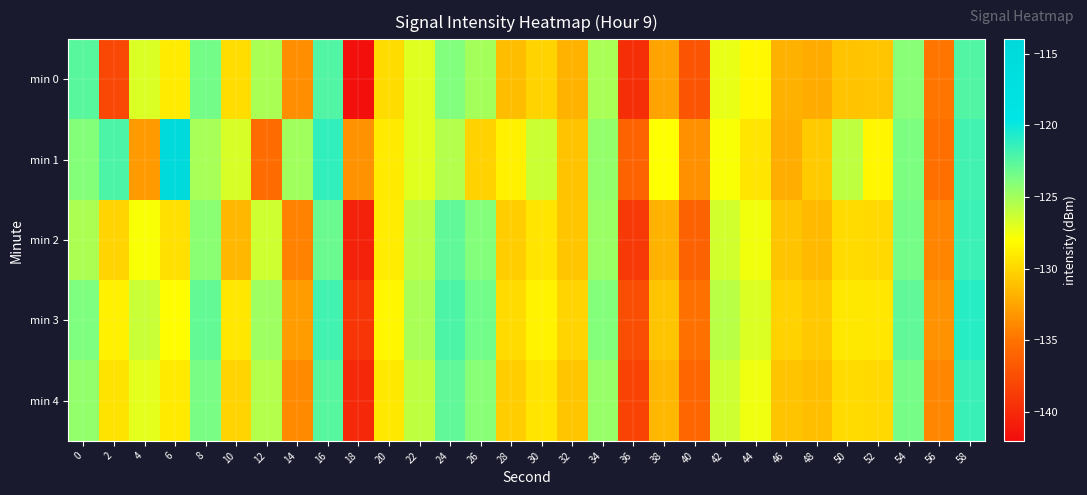

Reading left to right, extract all data points from this chart.

min 0: 0=-122.6	2=-138.0	4=-126.8	6=-128.9	8=-123.4	10=-129.7	12=-125.2	14=-133.6	16=-122.3	18=-141.7	20=-129.7	22=-126.9	24=-123.8	26=-125.0	28=-131.2	30=-130.1	32=-131.8	34=-125.2	36=-139.7	38=-132.6	40=-137.0	42=-127.2	44=-128.3	46=-131.9	48=-132.2	50=-131.0	52=-130.9	54=-124.1	56=-134.9	58=-122.3
min 1: 0=-124.0	2=-122.1	4=-133.0	6=-114.7	8=-125.1	10=-126.7	12=-135.5	14=-124.9	16=-121.2	18=-133.4	20=-129.0	22=-127.0	24=-125.5	26=-130.2	28=-128.7	30=-126.3	32=-131.0	34=-124.5	36=-136.0	38=-128.0	40=-133.5	42=-127.8	44=-129.3	46=-132.1	48=-130.6	50=-125.9	52=-128.4	54=-123.7	56=-135.2	58=-121.8
min 2: 0=-125.3	2=-130.1	4=-127.8	6=-129.5	8=-124.2	10=-131.6	12=-126.4	14=-134.2	16=-123.1	18=-140.5	20=-128.9	22=-125.7	24=-122.8	26=-123.9	28=-130.5	30=-129.3	32=-130.8	34=-124.7	36=-138.9	38=-131.8	40=-136.2	42=-126.5	44=-127.6	46=-130.9	48=-131.4	50=-129.8	52=-129.9	54=-123.5	56=-134.1	58=-121.6
min 3: 0=-123.8	2=-128.7	4=-126.2	6=-128.1	8=-122.9	10=-129.2	12=-124.8	14=-132.9	16=-121.8	18=-139.2	20=-128.4	22=-125.2	24=-122.1	26=-123.4	28=-129.8	30=-128.6	32=-130.1	34=-123.9	36=-137.5	38=-130.9	40=-135.1	42=-125.7	44=-126.8	46=-130.2	48=-130.7	50=-129.1	52=-129.2	54=-122.8	56=-133.4	58=-120.9
min 4: 0=-124.5	2=-129.4	4=-127.1	6=-129.0	8=-123.6	10=-130.1	12=-125.5	14=-133.8	16=-122.5	18=-140.0	20=-129.1	22=-125.9	24=-122.8	26=-124.1	28=-130.5	30=-129.3	32=-130.8	34=-124.6	36=-138.2	38=-131.6	40=-135.8	42=-126.4	44=-127.5	46=-130.9	48=-131.2	50=-129.8	52=-129.9	54=-123.5	56=-134.0	58=-121.5